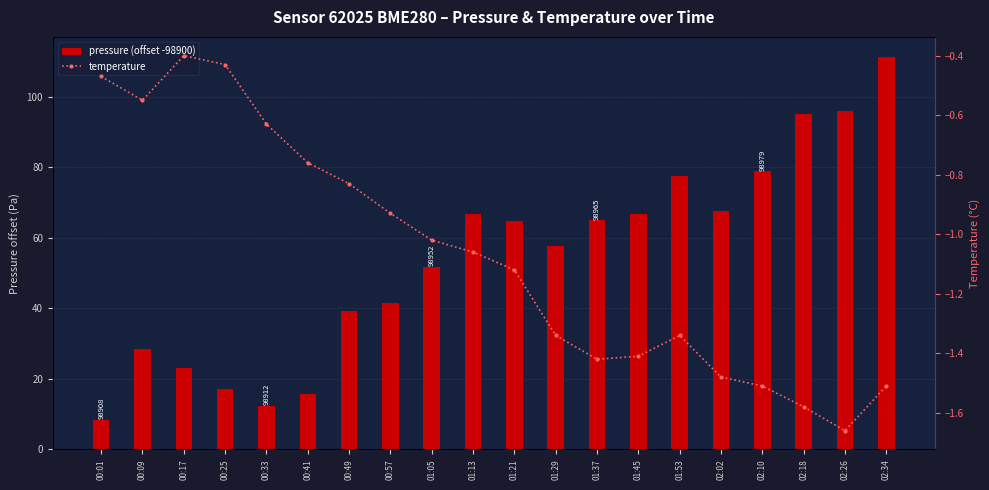

What is the approximate value of temperature at 01:45?

-1.4